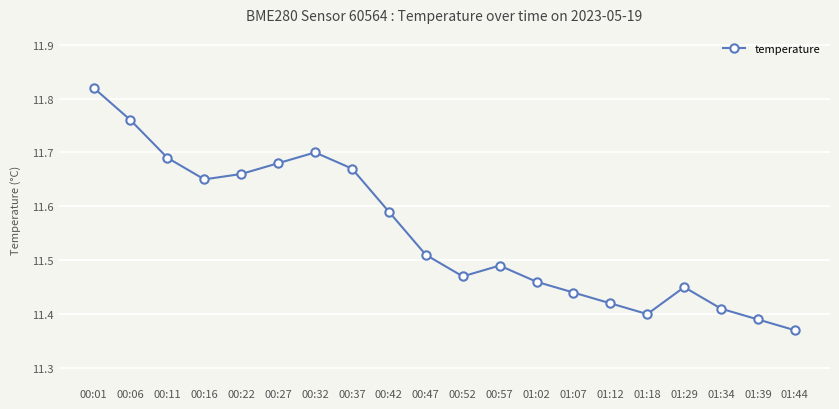

How many values are between 11 and 12?

20